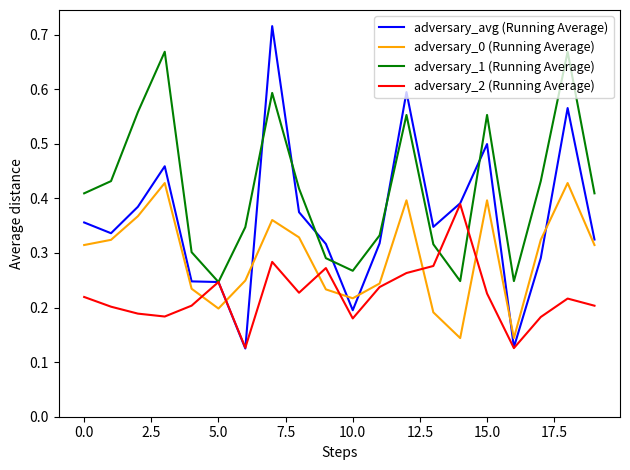

List the series in order of their overall mean, highest first.

adversary_1 (Running Average), adversary_avg (Running Average), adversary_0 (Running Average), adversary_2 (Running Average)